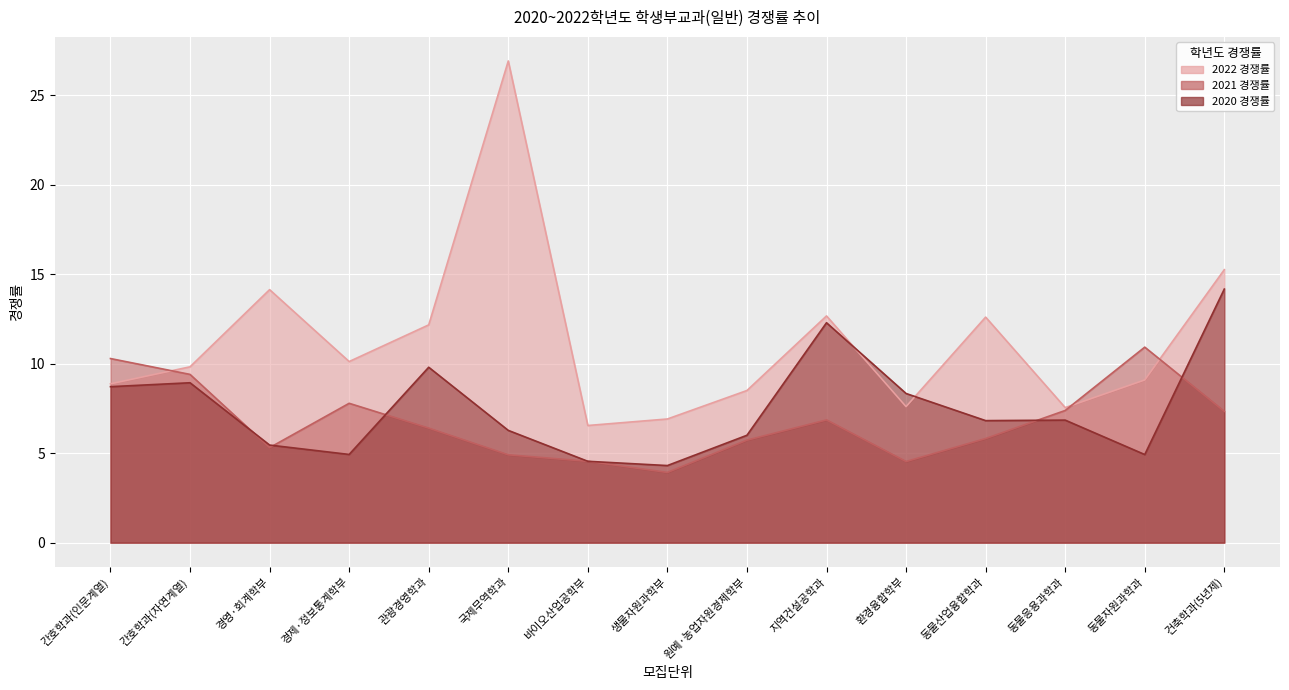

At which label does 2022 경쟁률 first exceed 9?

간호학과(자연계열)